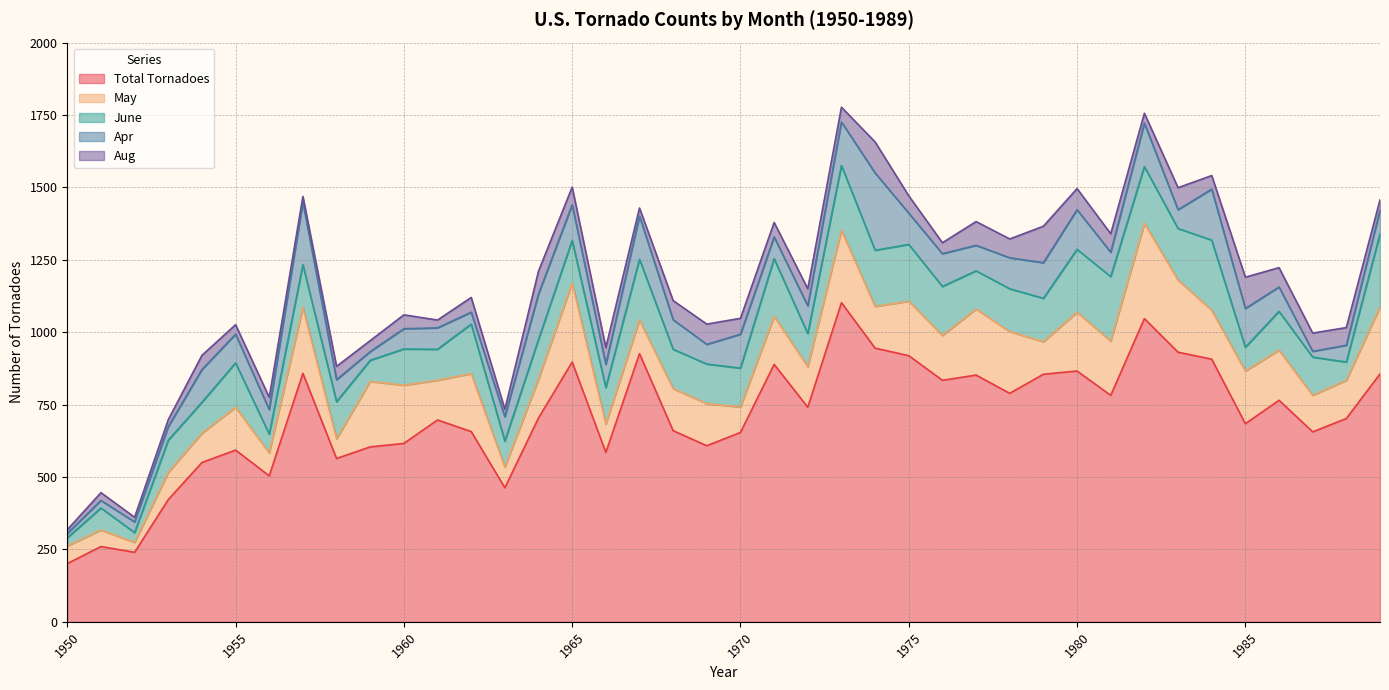

True or false: Total Tornadoes and June cross at least once.

False